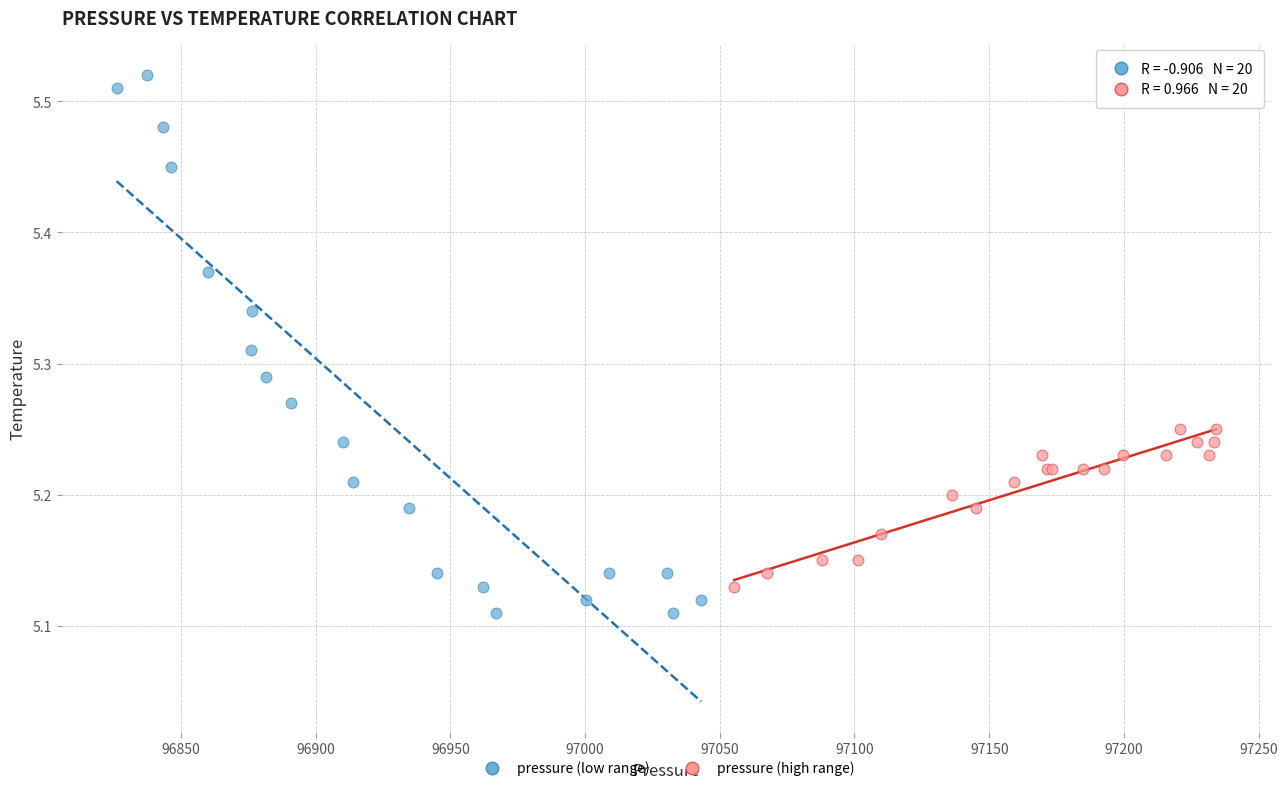

Which series contains the highest Y value?

pressure (low range)